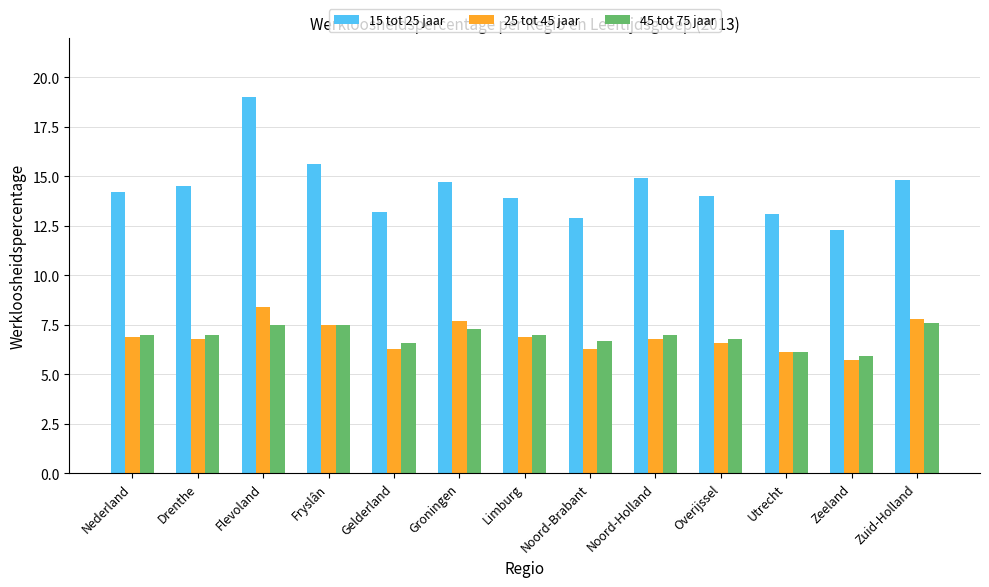

Reading left to right, list all the values displayed in this chart.

15 tot 25 jaar: 14.2	14.5	19.0	15.6	13.2	14.7	13.9	12.9	14.9	14.0	13.1	12.3	14.8
25 tot 45 jaar: 6.9	6.8	8.4	7.5	6.3	7.7	6.9	6.3	6.8	6.6	6.1	5.7	7.8
45 tot 75 jaar: 7.0	7.0	7.5	7.5	6.6	7.3	7.0	6.7	7.0	6.8	6.1	5.9	7.6